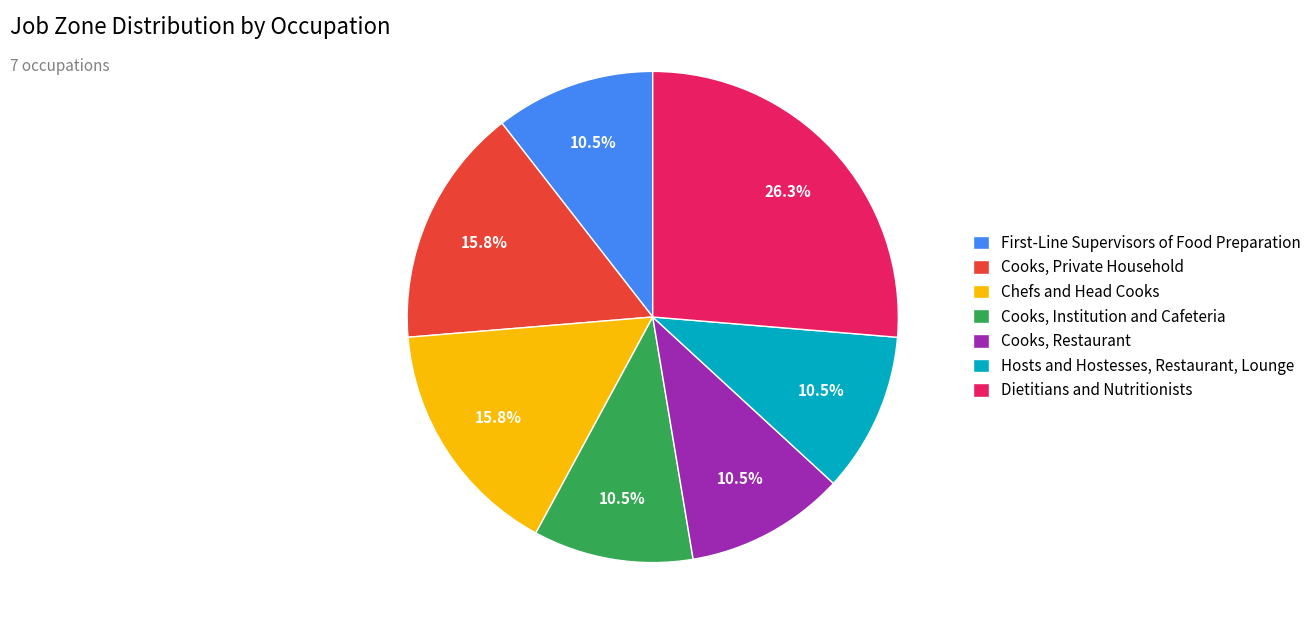

Does any single category account for the majority?

No